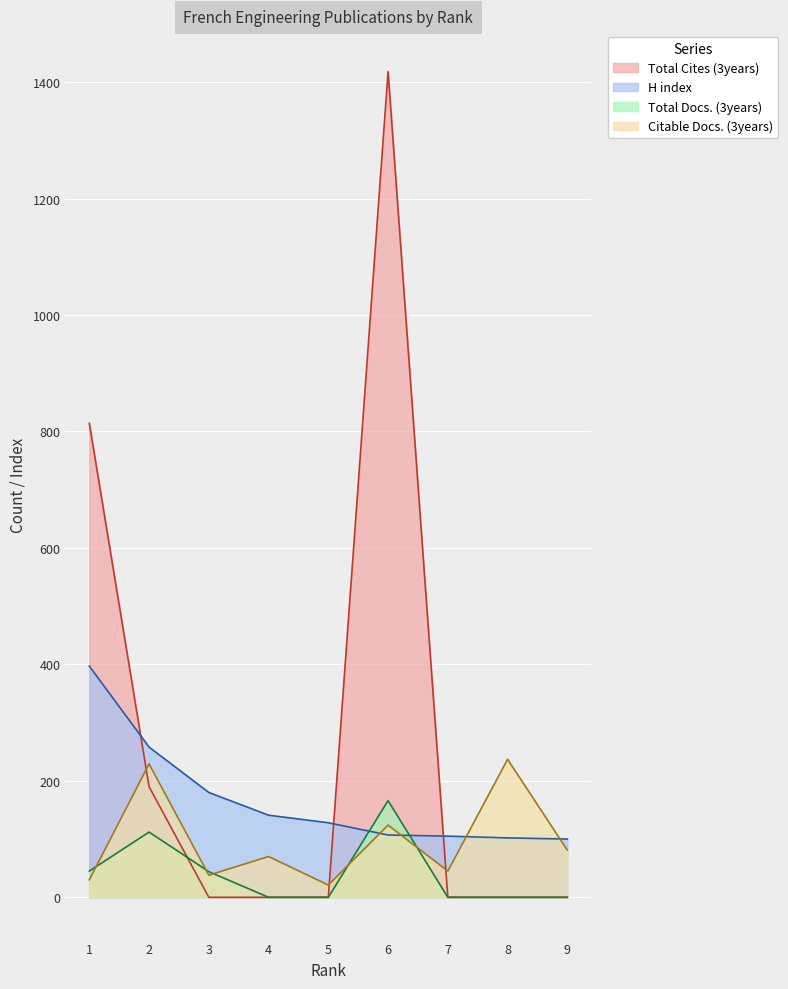

Rank the series by their maximum value, from lowest to highest.

Total Docs. (3years), Citable Docs. (3years), H index, Total Cites (3years)